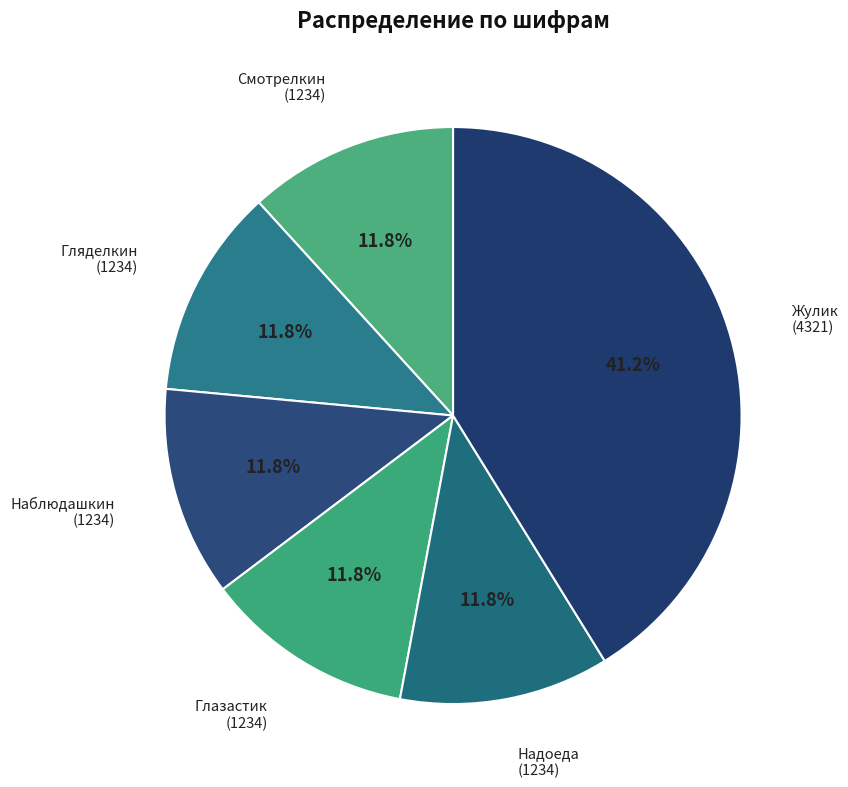

How many segments does this pie chart have?

6